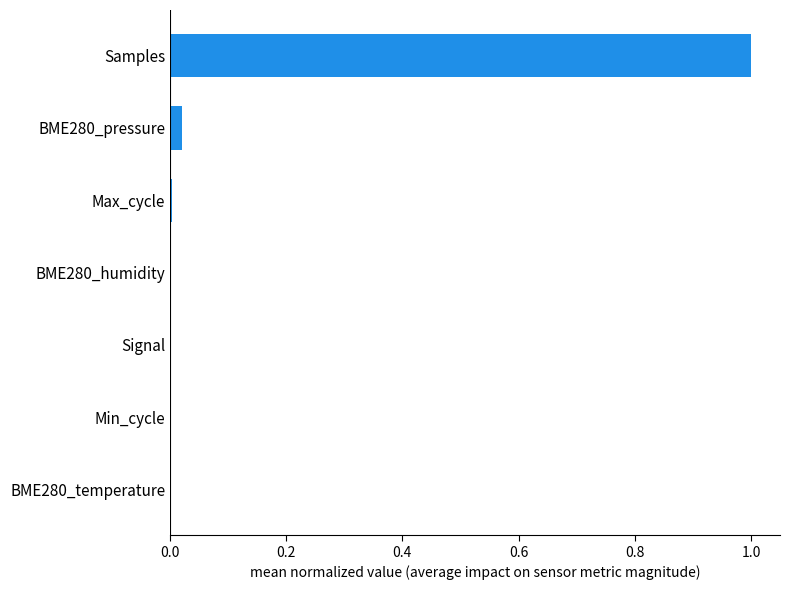

The chart shows a value of 0.0 at BME280_humidity. True or false?

True